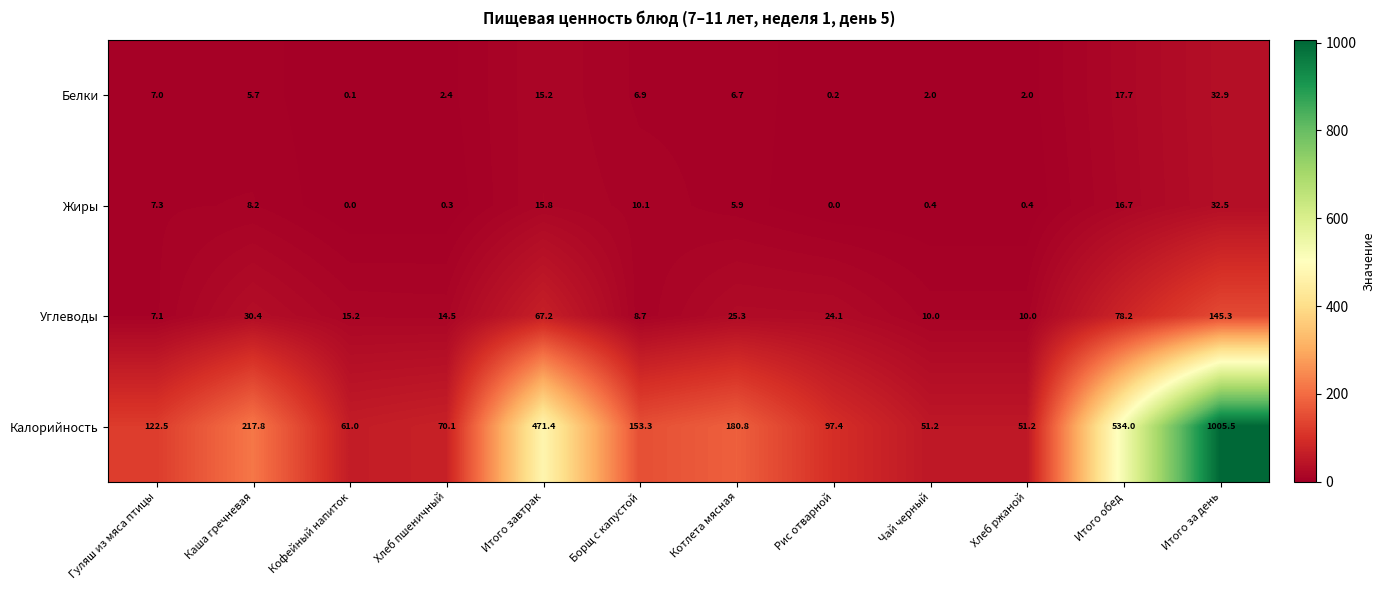

What is the difference between the highest and lowest values at Котлета мясная?

174.9